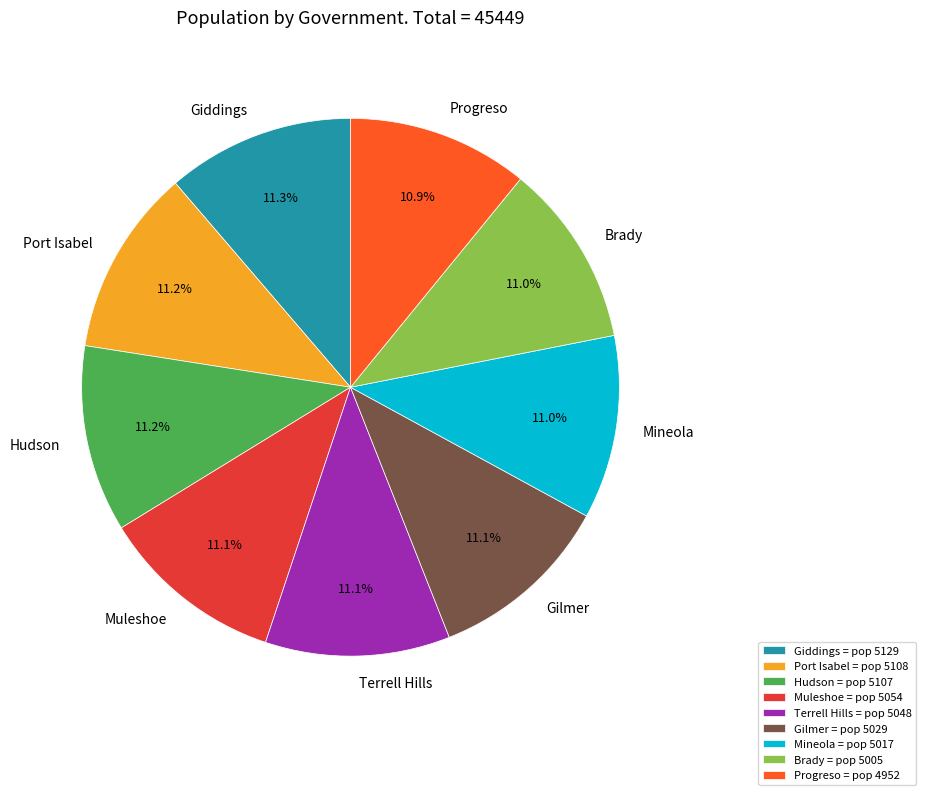

The Muleshoe slice represents 4% of the pie. True or false?

False